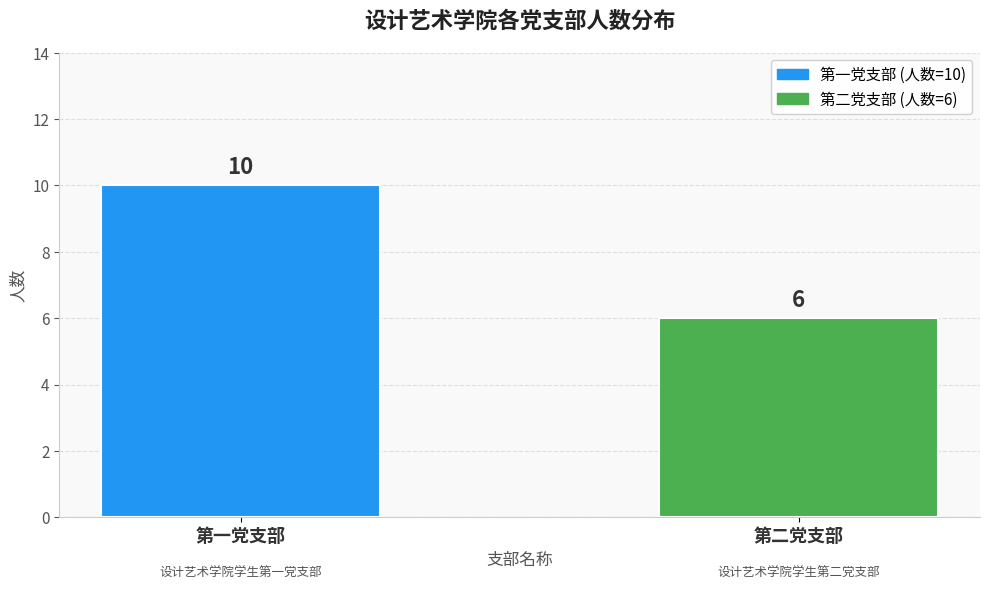

Count the number of categories in the chart.

2